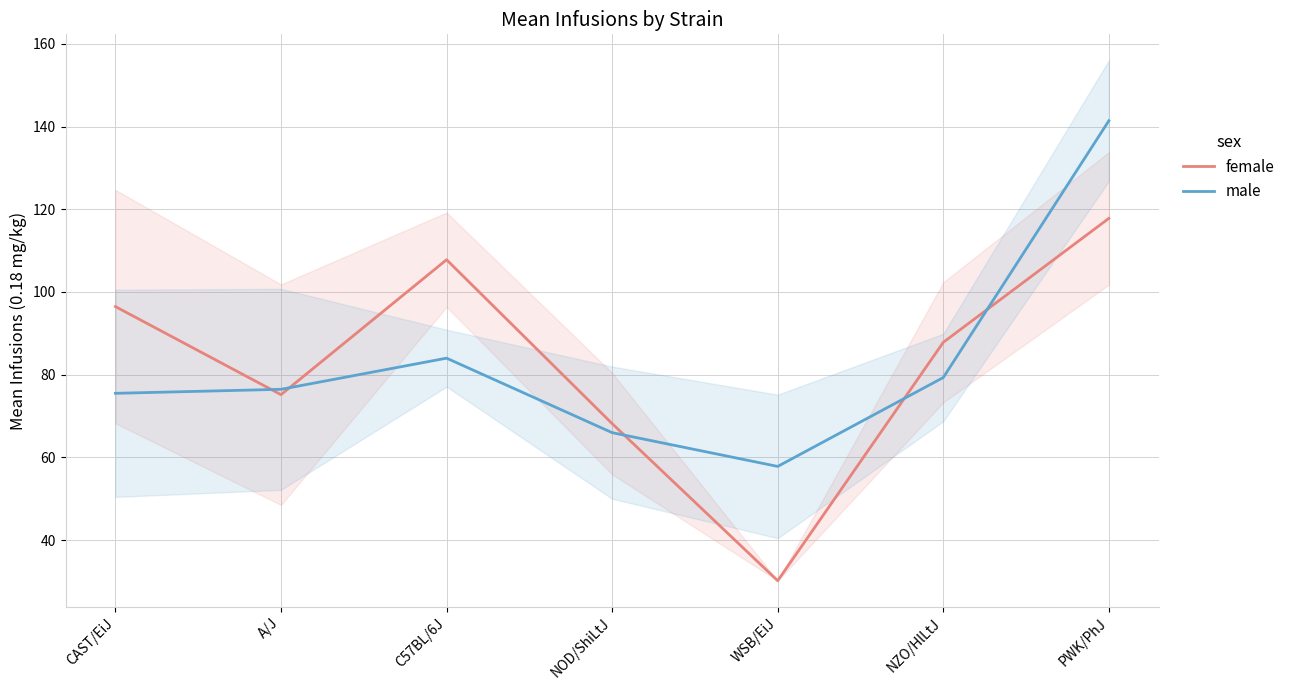

Which label corresponds to the largest value in the chart?

PWK/PhJ